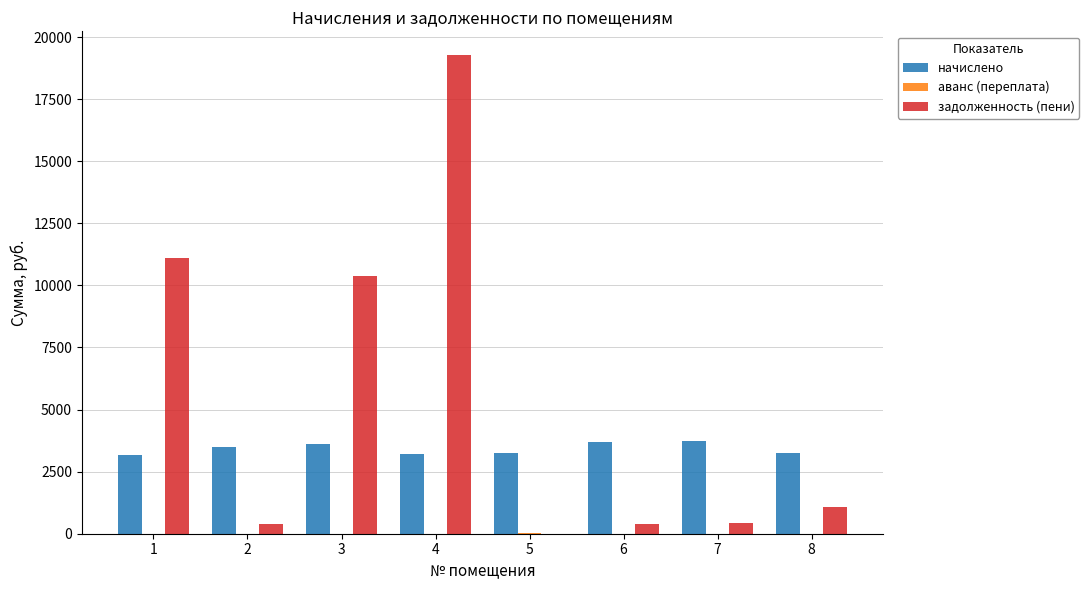

At which category is the sum across all series the highest?

4